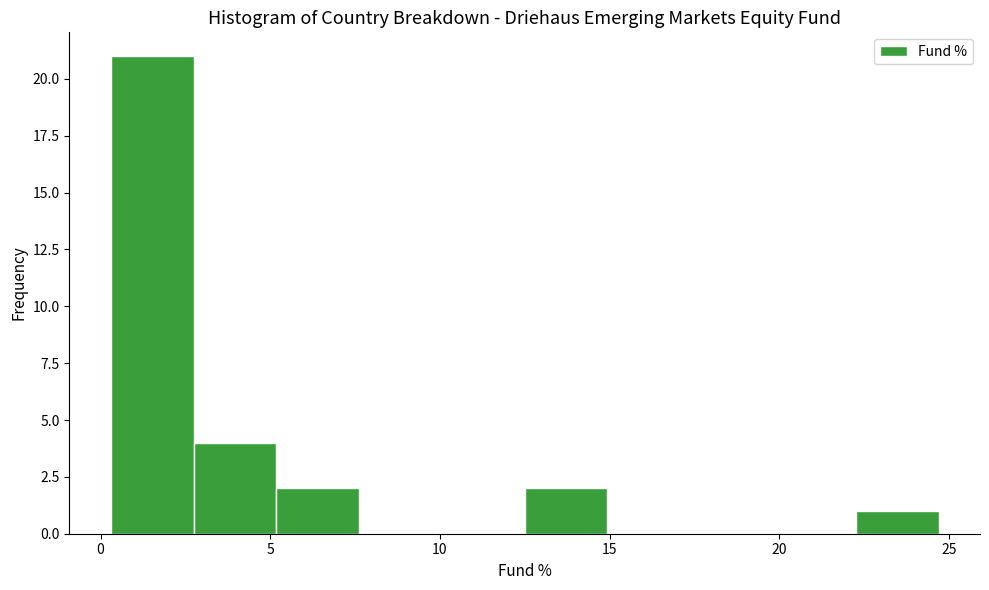

What is the height of the bar covering 5.0 to 7.5 on the x-axis? Neither the bar edges nor the heights are printed on the chart, so give them approximately, as read against the axes.

2